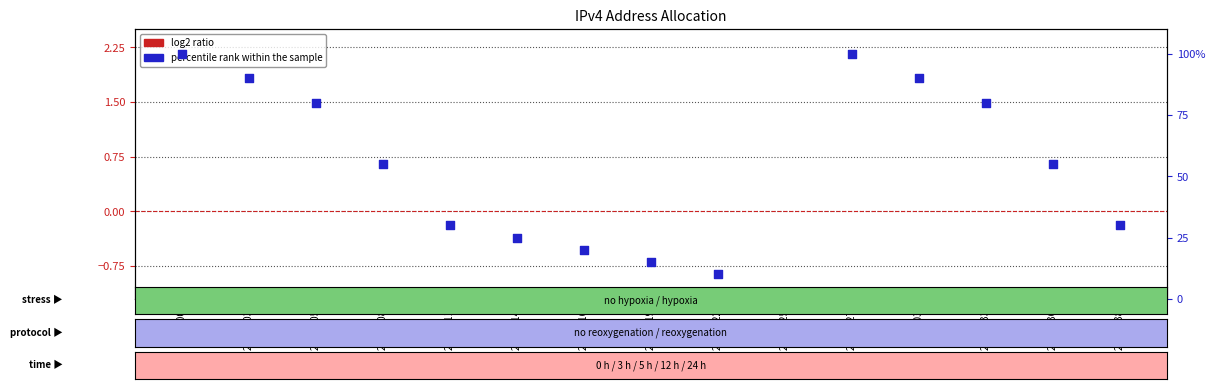

Is the value of log2 ratio at 2000.003 greater than the value of percentile rank within the sample at 2000.027?

No